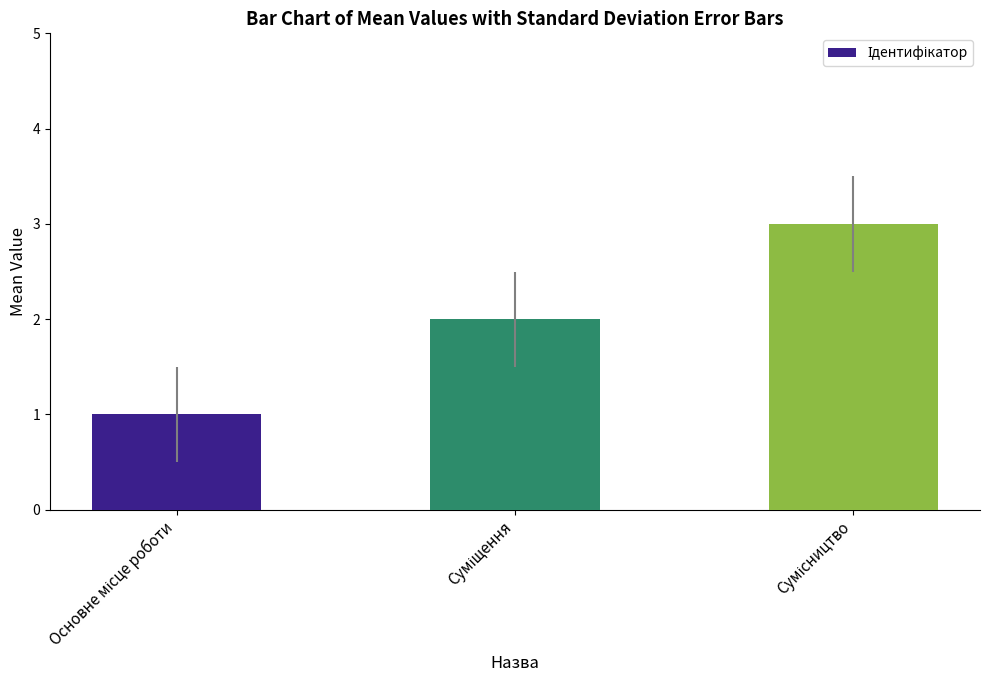

Count the number of data series in this chart.

1